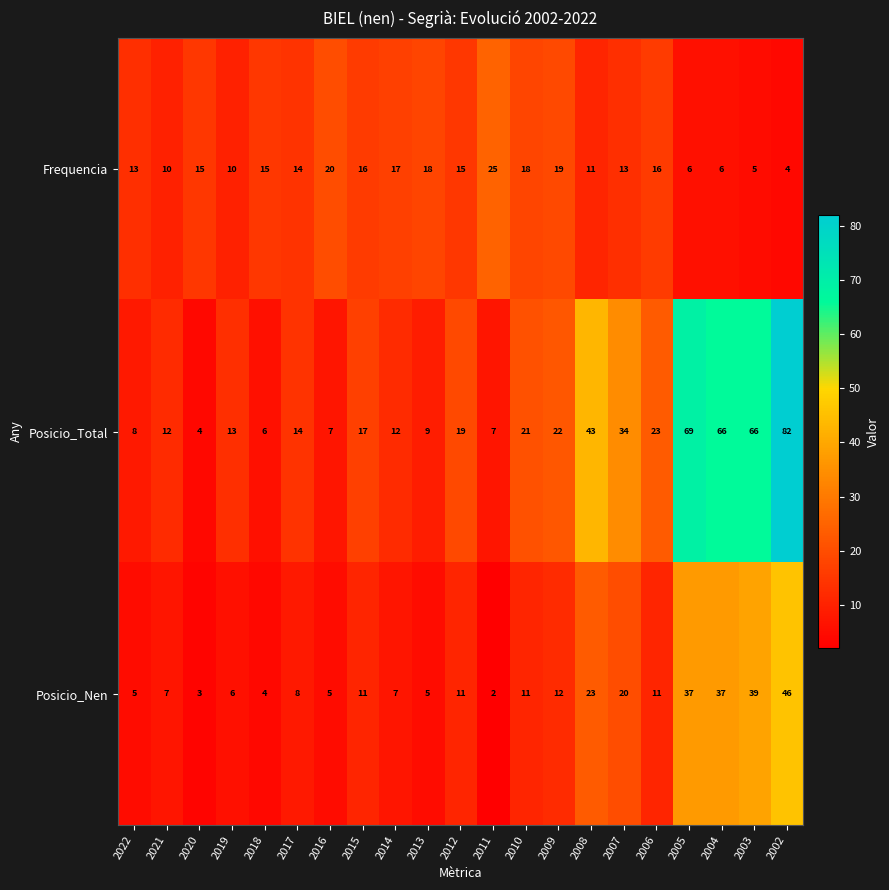

Rank the series by their maximum value, from lowest to highest.

Frequencia, Posicio_Nen, Posicio_Total